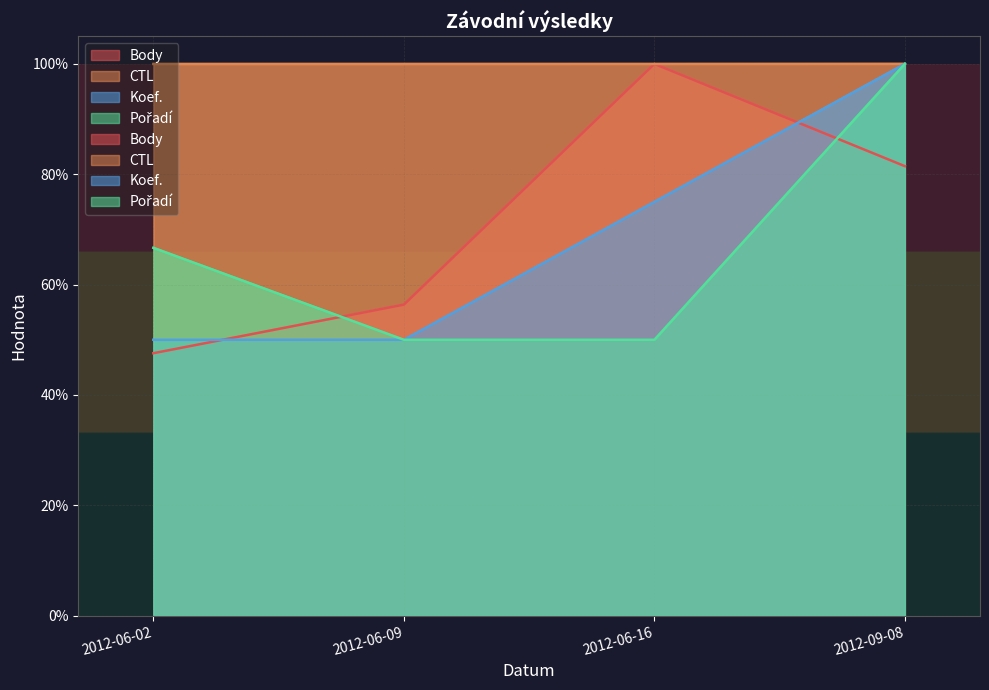

What is the total value across all series at 2012-06-16?

3.2